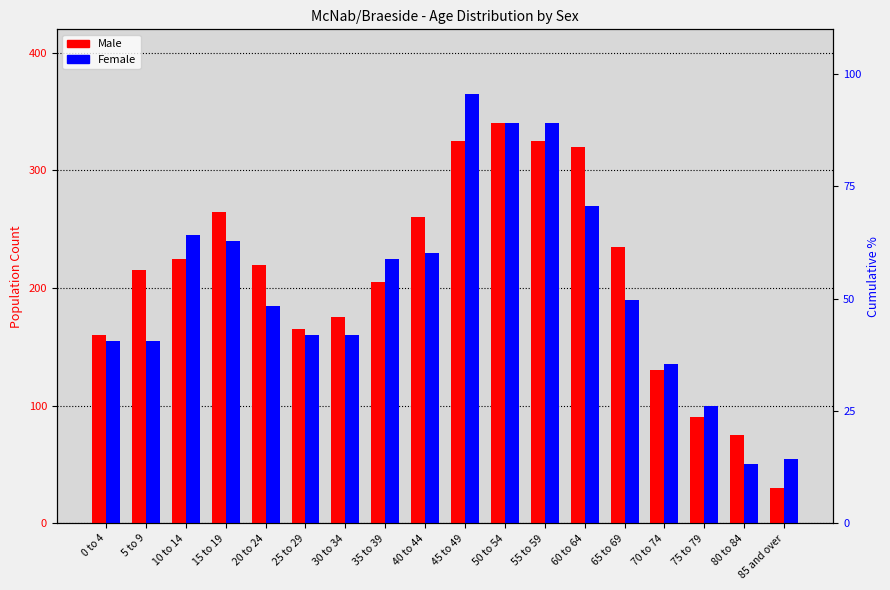

Reading left to right, what are all the values shown in this chart?

Male: 0 to 4=160	5 to 9=215	10 to 14=225	15 to 19=265	20 to 24=220	25 to 29=165	30 to 34=175	35 to 39=205	40 to 44=260	45 to 49=325	50 to 54=340	55 to 59=325	60 to 64=320	65 to 69=235	70 to 74=130	75 to 79=90	80 to 84=75	85 and over=30
Female: 0 to 4=155	5 to 9=155	10 to 14=245	15 to 19=240	20 to 24=185	25 to 29=160	30 to 34=160	35 to 39=225	40 to 44=230	45 to 49=365	50 to 54=340	55 to 59=340	60 to 64=270	65 to 69=190	70 to 74=135	75 to 79=100	80 to 84=50	85 and over=55